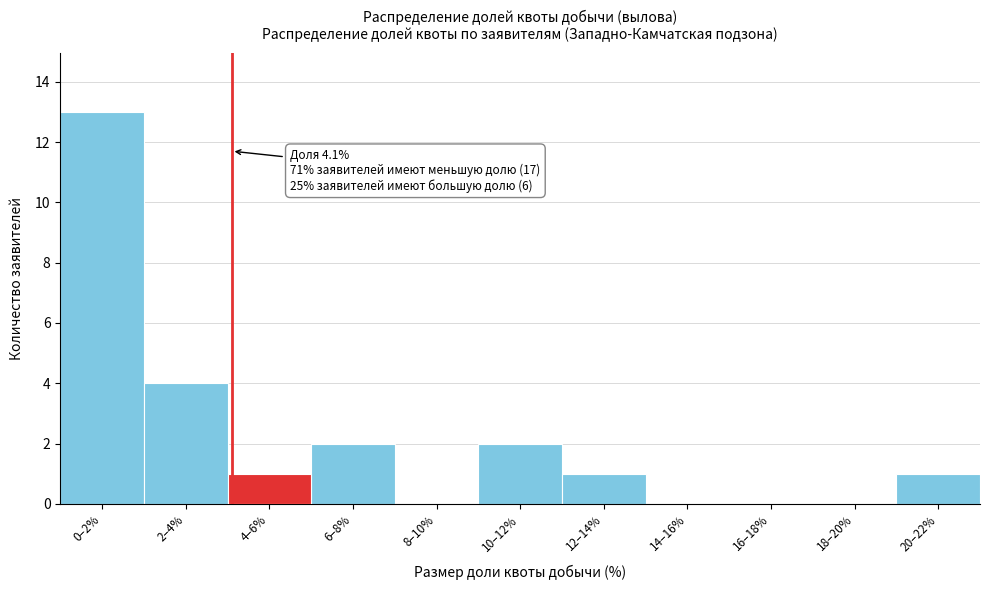

Reading right to left, what are all the values shown in this chart?

20–22%=1	18–20%=0	16–18%=0	14–16%=0	12–14%=1	10–12%=2	8–10%=0	6–8%=2	4–6%=1	2–4%=4	0–2%=13